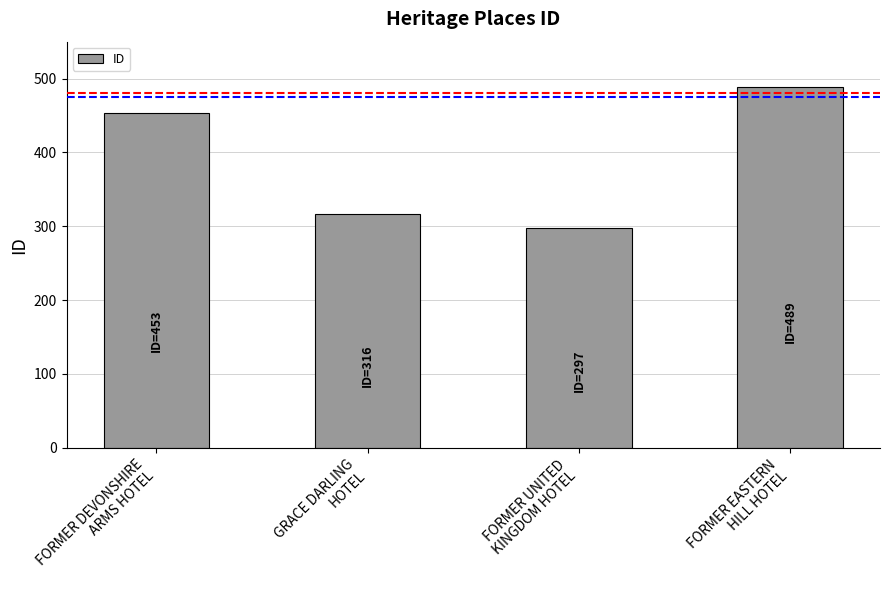

Approximately how many times larger is the value at FORMER UNITED
KINGDOM HOTEL compared to FORMER DEVONSHIRE
ARMS HOTEL?

0.7